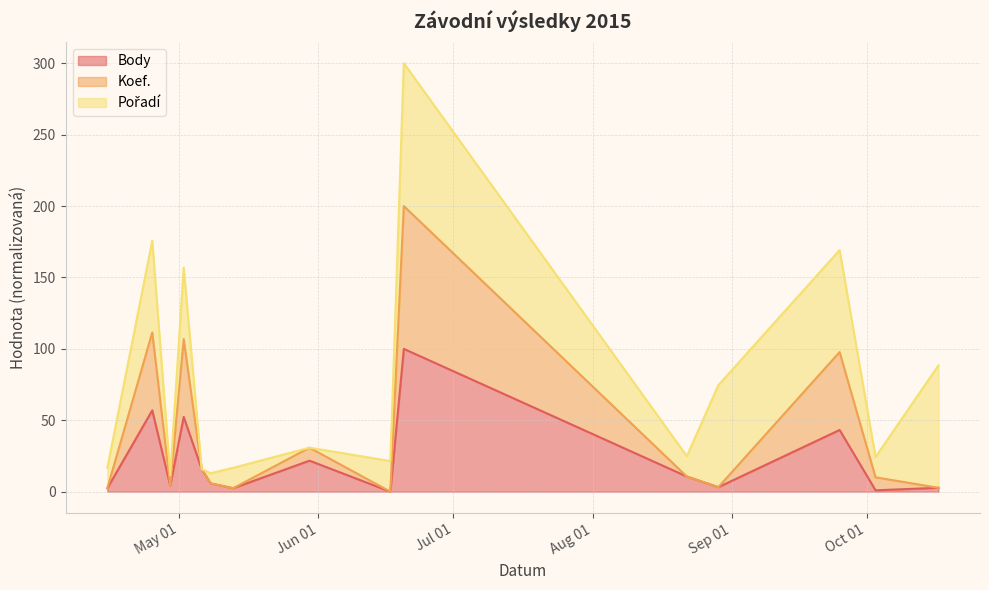

What is the maximum value for Body?

100.0